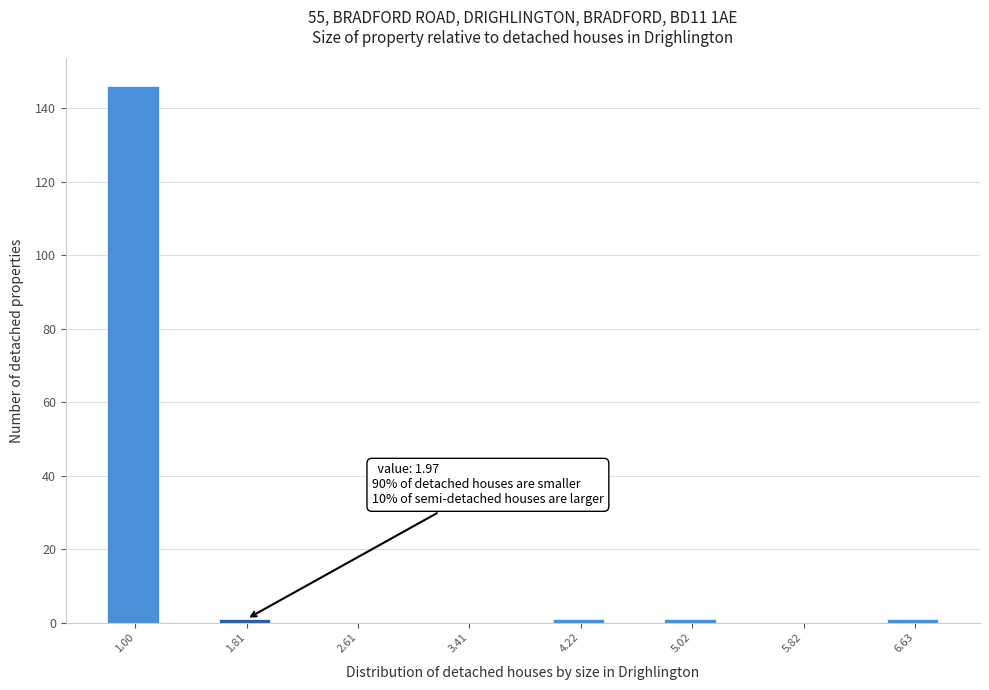

Over which range of the x-axis is the bar tallest?

0.8 to 1.2